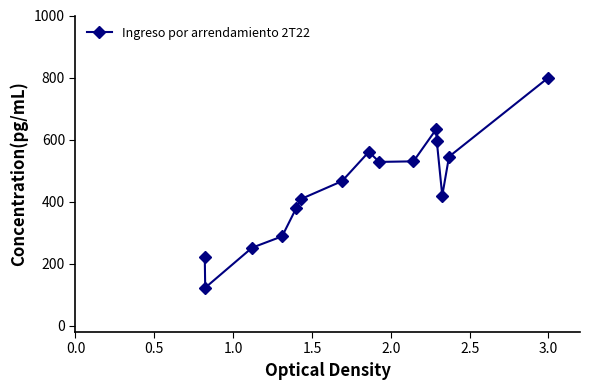

What is the greatest value displayed?

800.0